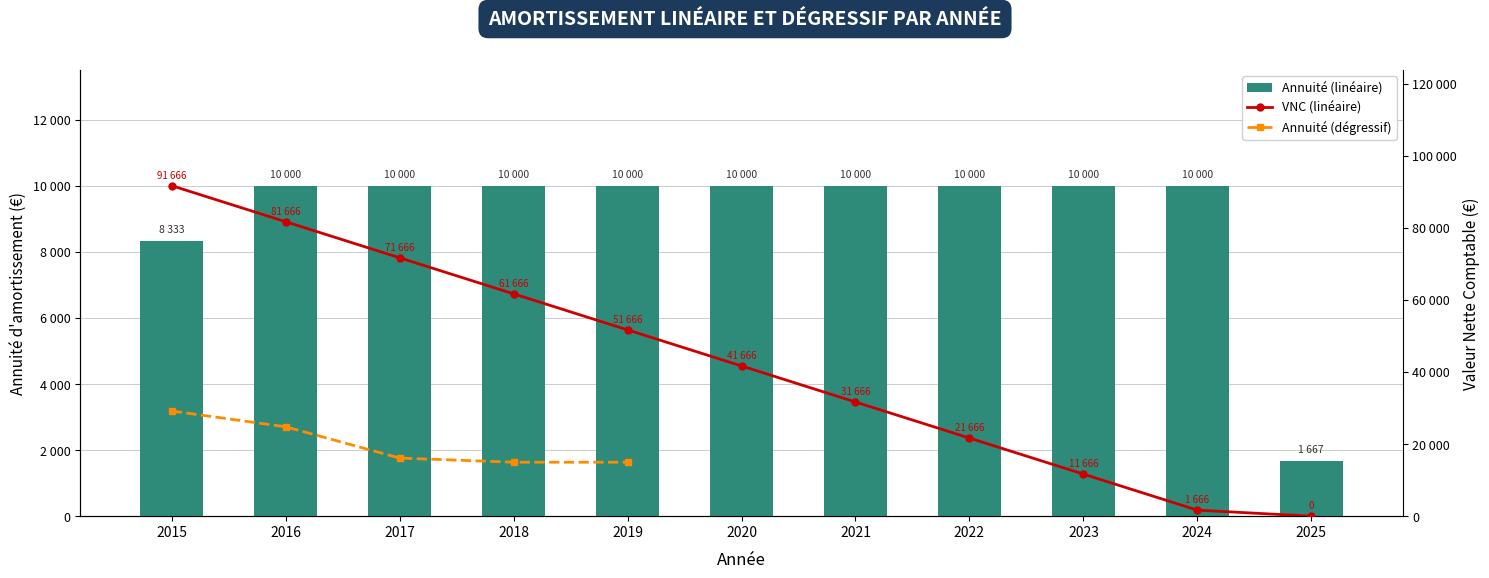

At which category is the sum across all series the highest?

2015